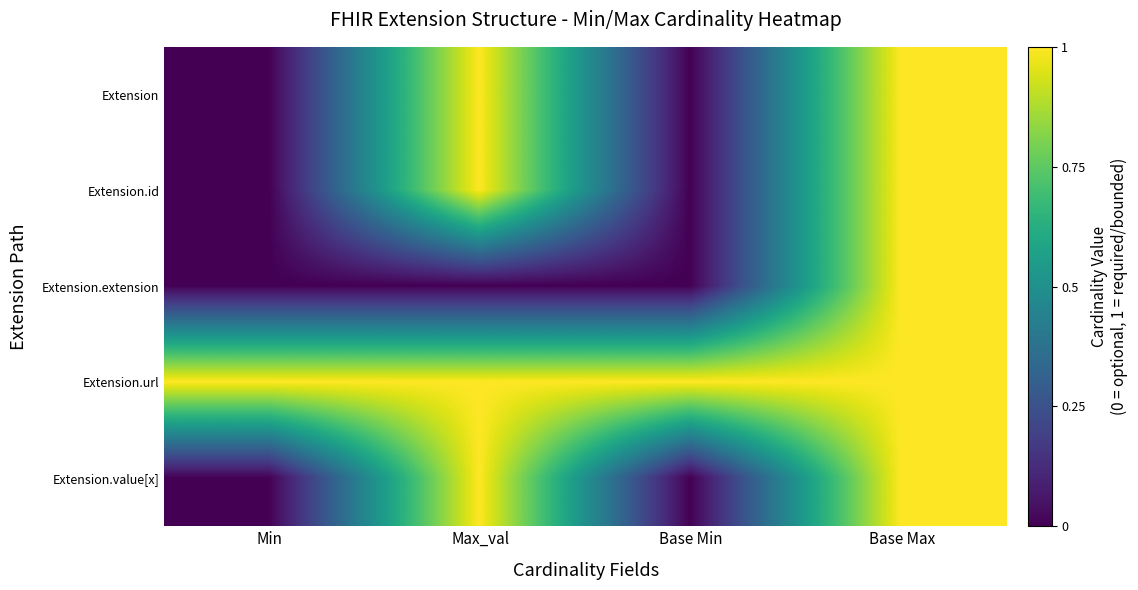

Which series has the largest total across all categories?

Extension.url